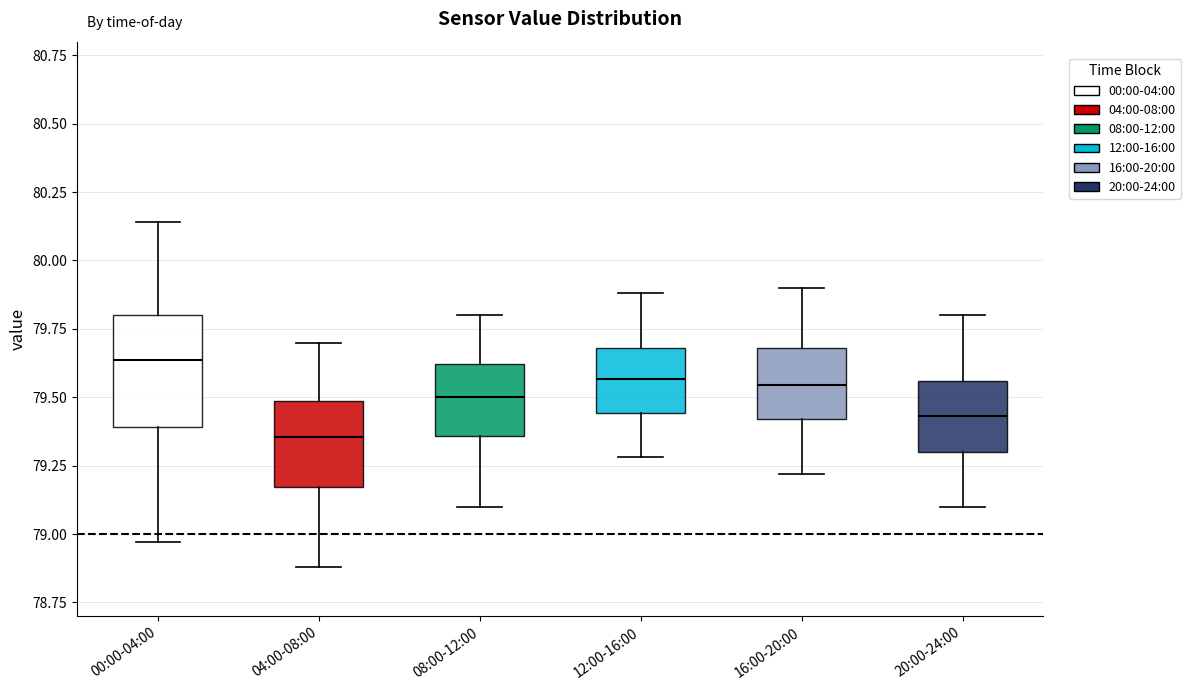

Which box has the highest median line?

00:00-04:00